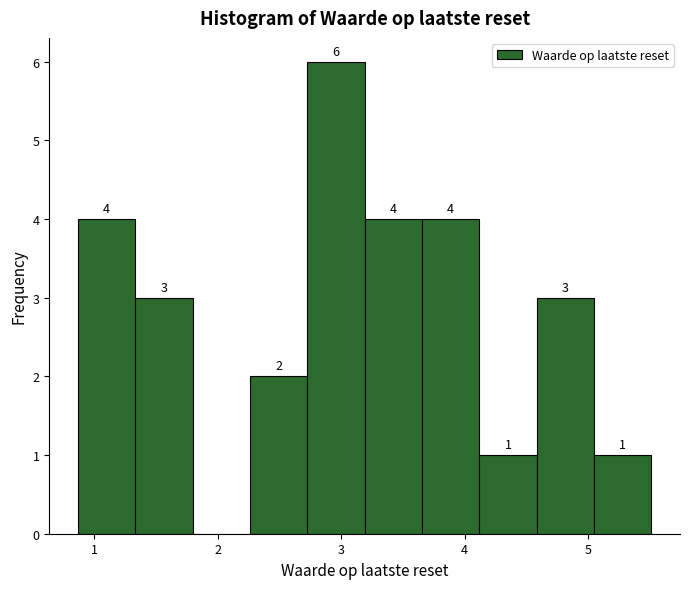

Over which range of the x-axis is the bar tallest?

2.7 to 3.2